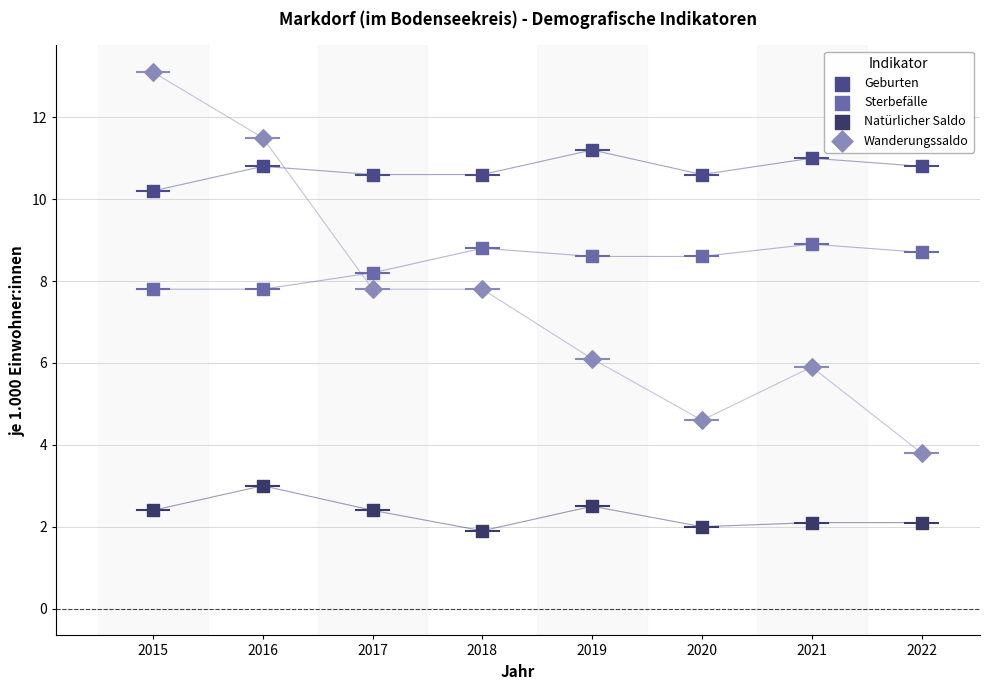

Which series reaches the maximum Y coordinate?

Wanderungssaldo